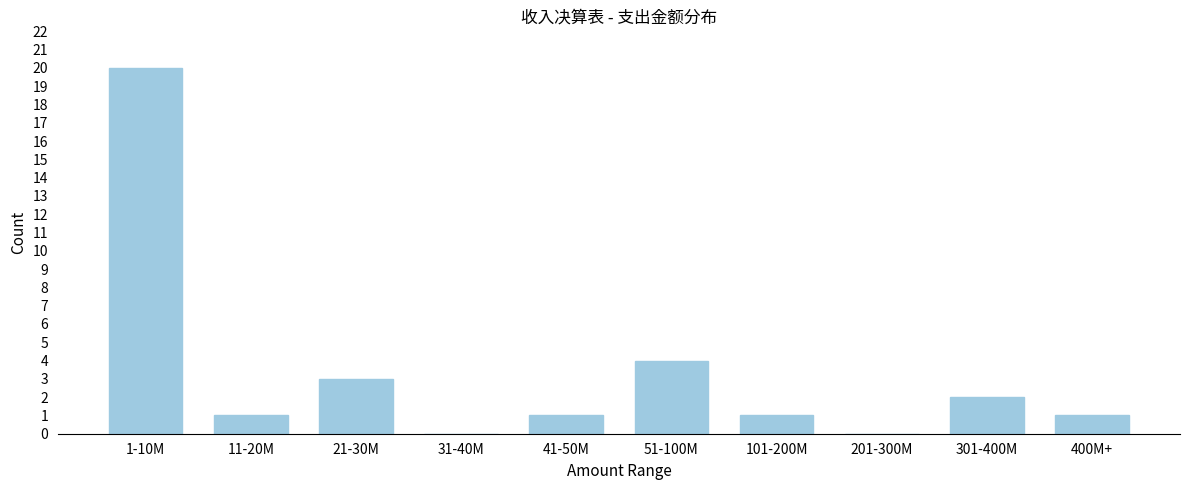

Reading left to right, what are all the values shown in this chart?

1-10M=20	11-20M=1	21-30M=3	31-40M=0	41-50M=1	51-100M=4	101-200M=1	201-300M=0	301-400M=2	400M+=1